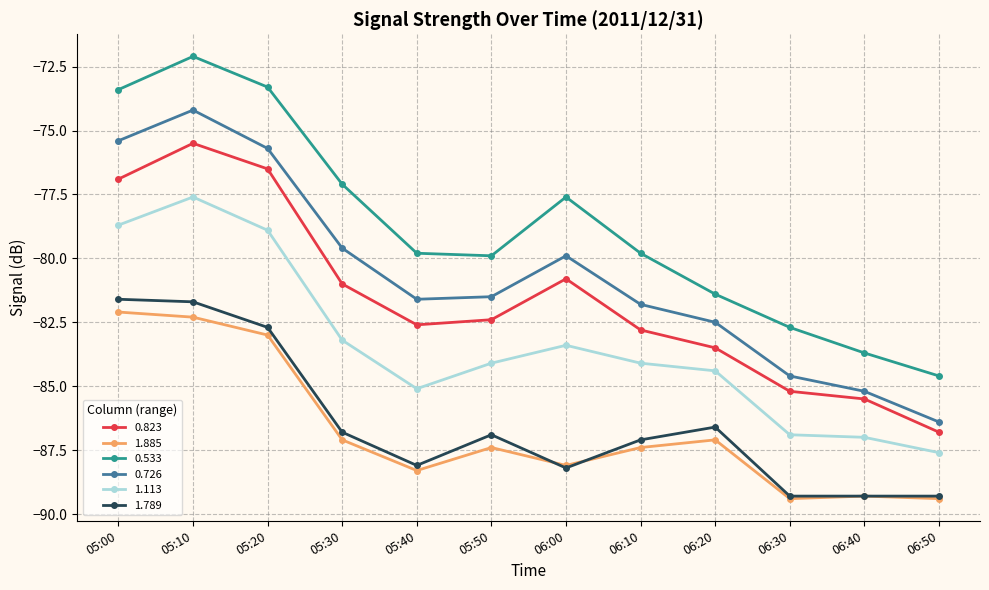

At which category does 1.113 reach its first local valley?

05:40